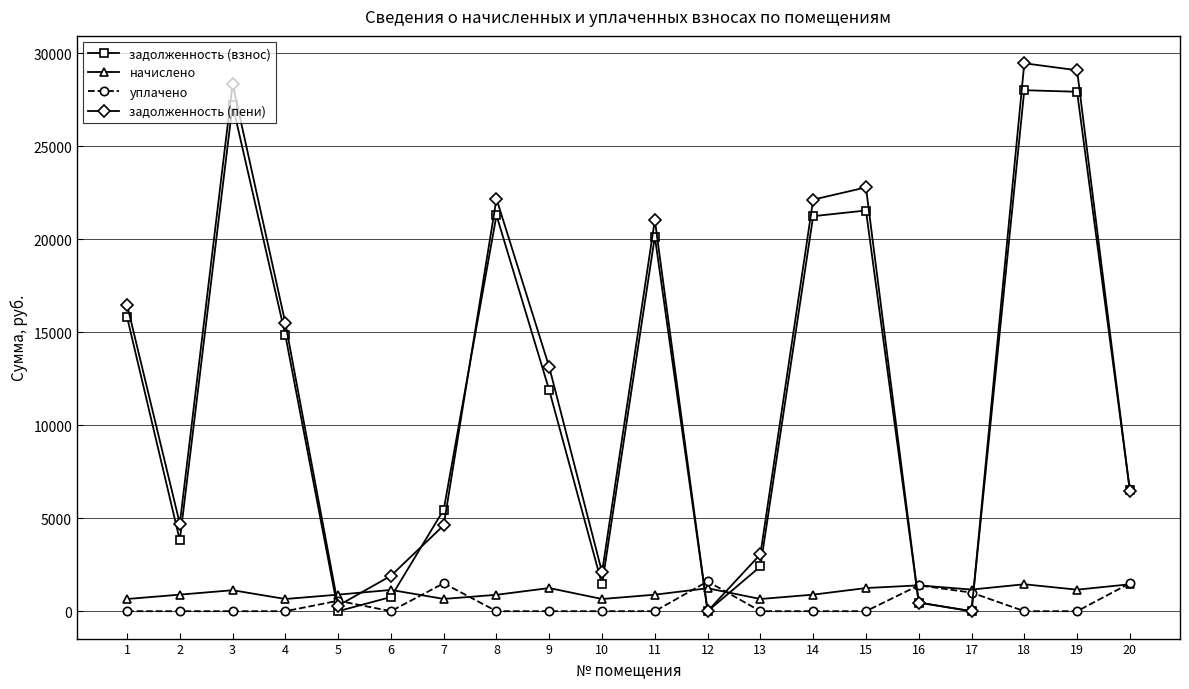

How many lines are shown in the chart?

4